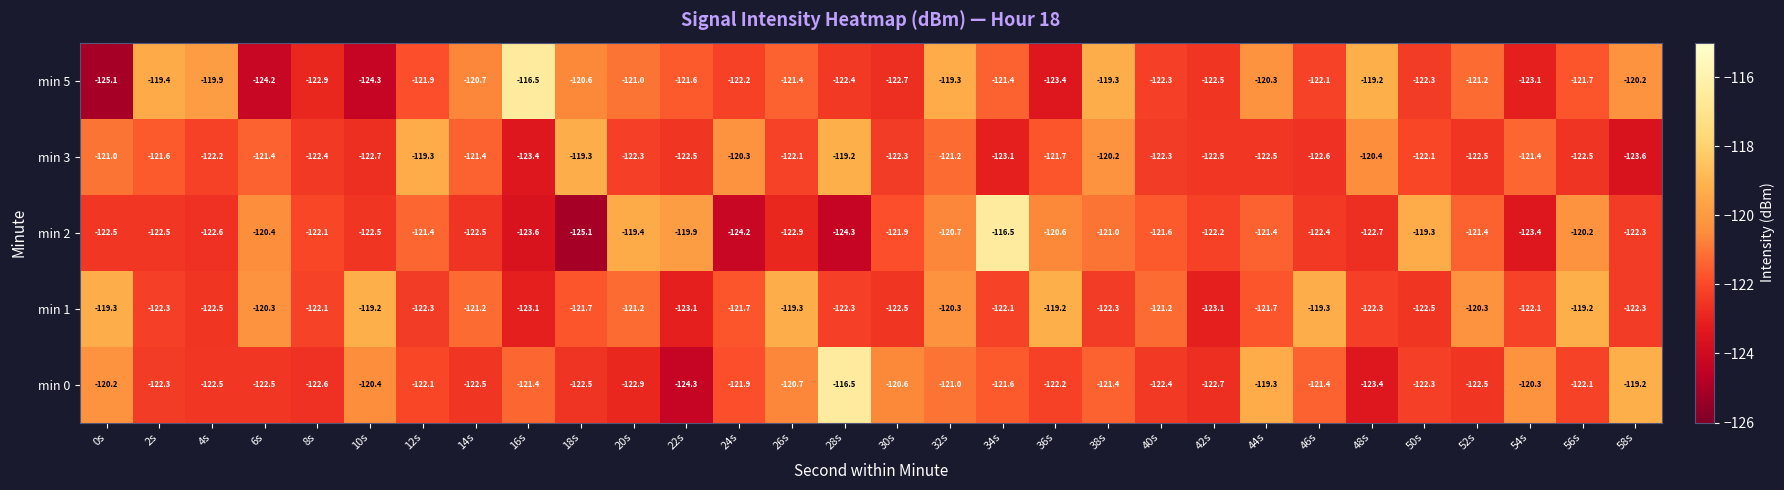

At which label does min 2 reach its peak?

34s